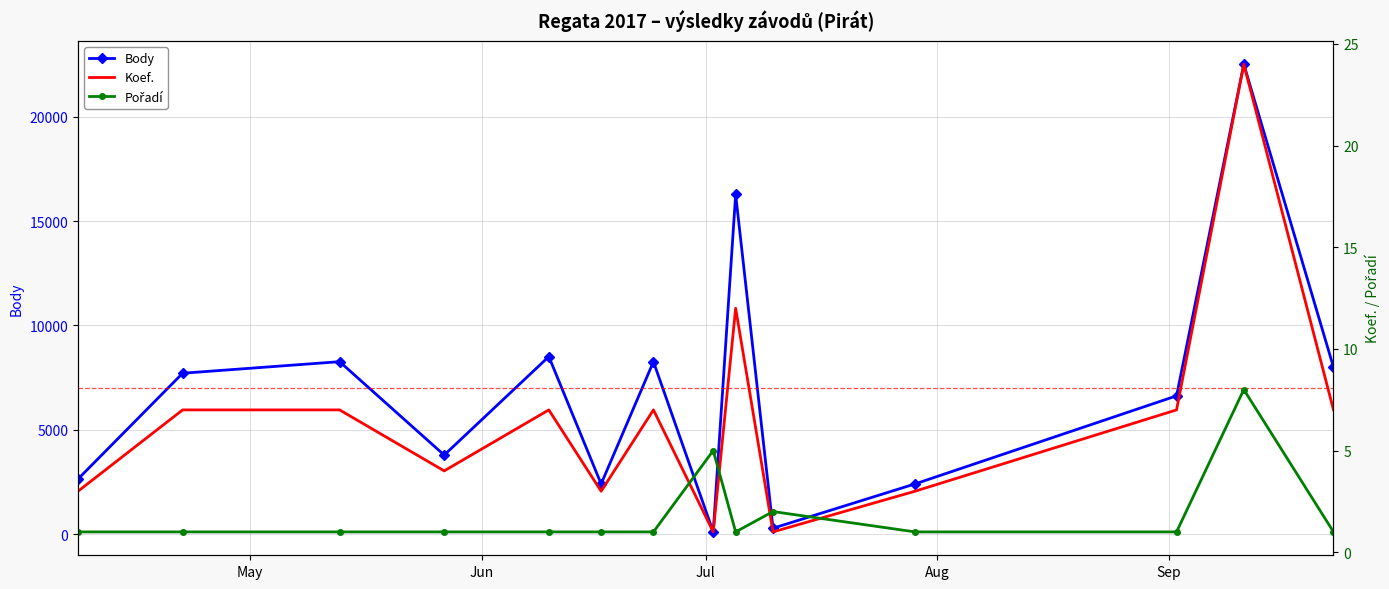

In Koef., how many points are lower than both neighbors (excluding endpoints)?

4